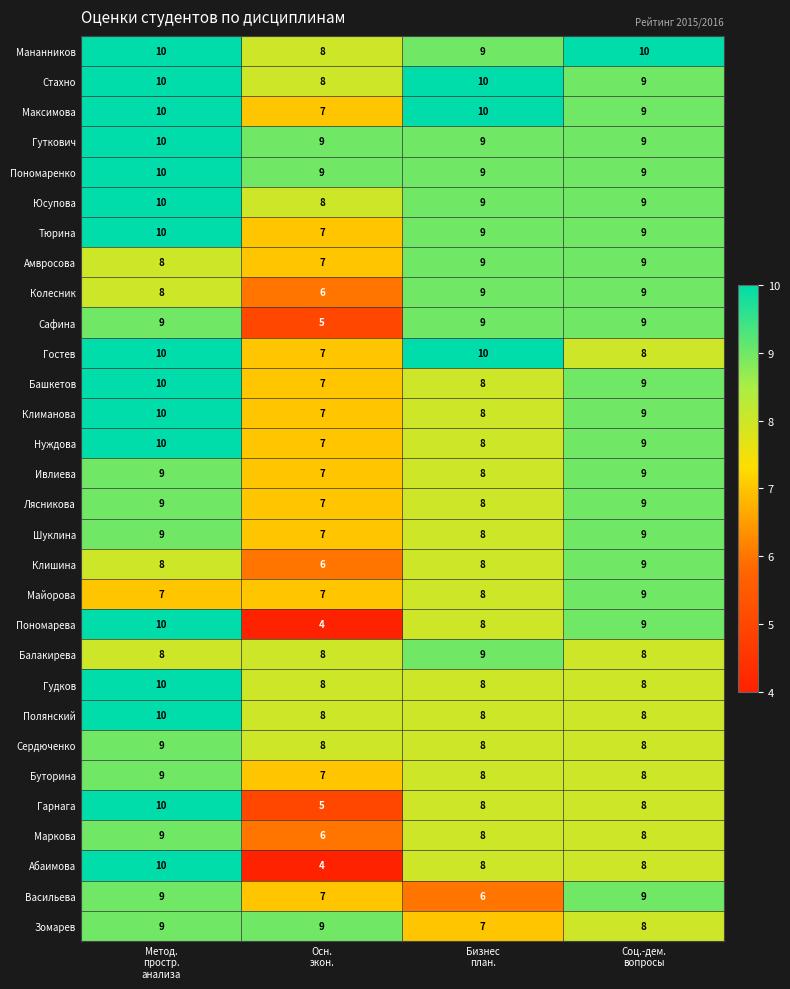

What is the spread (max minus min) of values at Метод.
простр.
анализа?

3